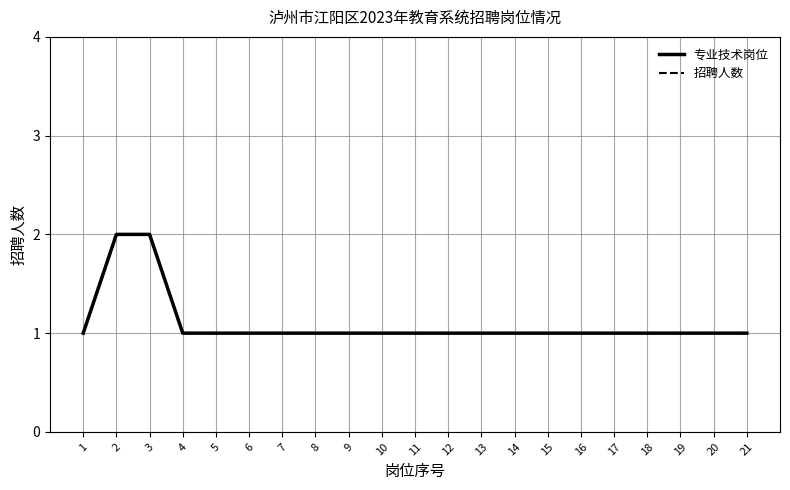

What is the difference between the second highest and second lowest values in the 专业技术岗位 series?

1